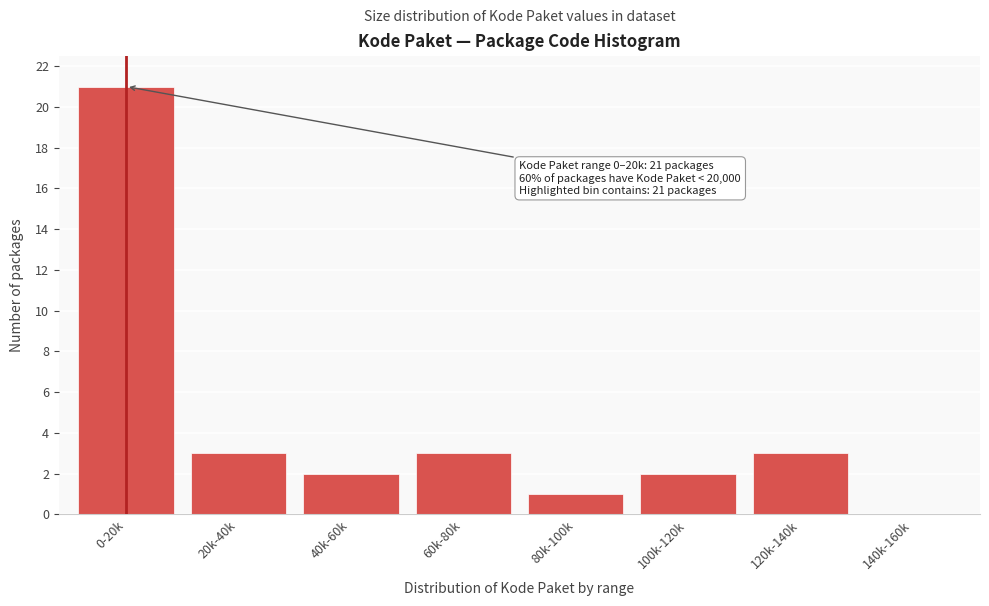

Reading right to left, extract all data points from this chart.

140k-160k=0	120k-140k=3	100k-120k=2	80k-100k=1	60k-80k=3	40k-60k=2	20k-40k=3	0-20k=21